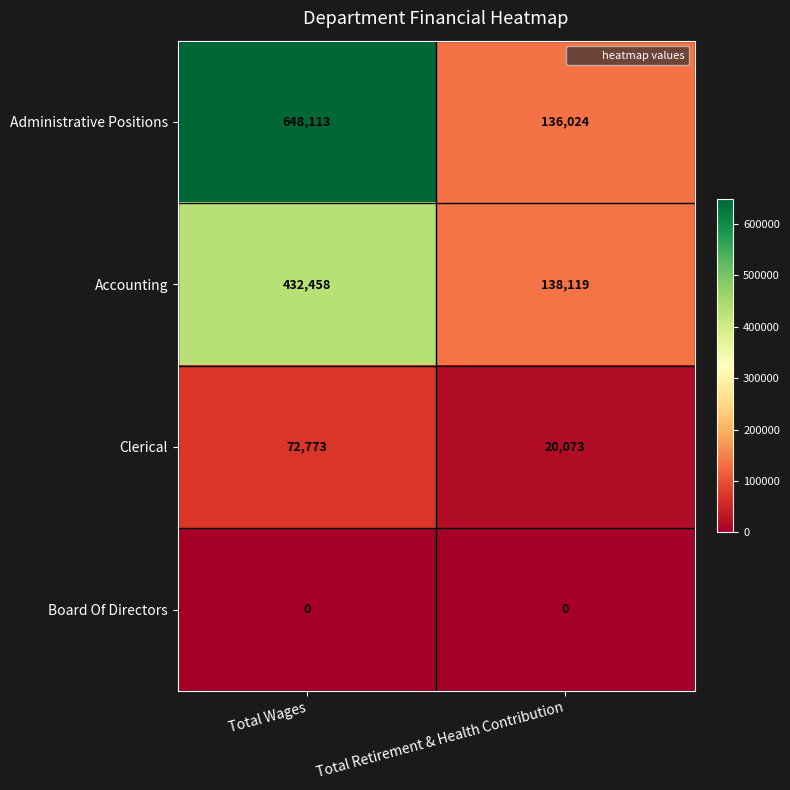

What is the minimum value for Accounting?

138119